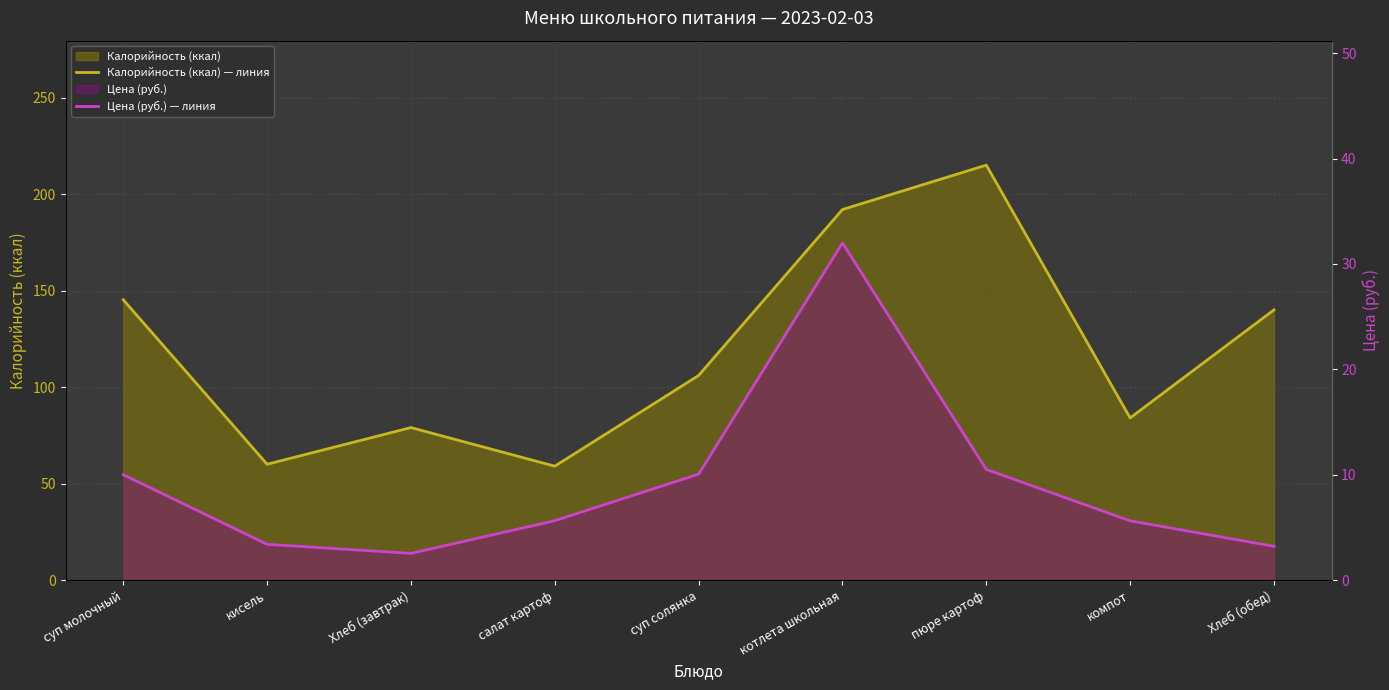

What is the difference between the maximum and minimum values in the Цена (руб.) — линия series?

29.5